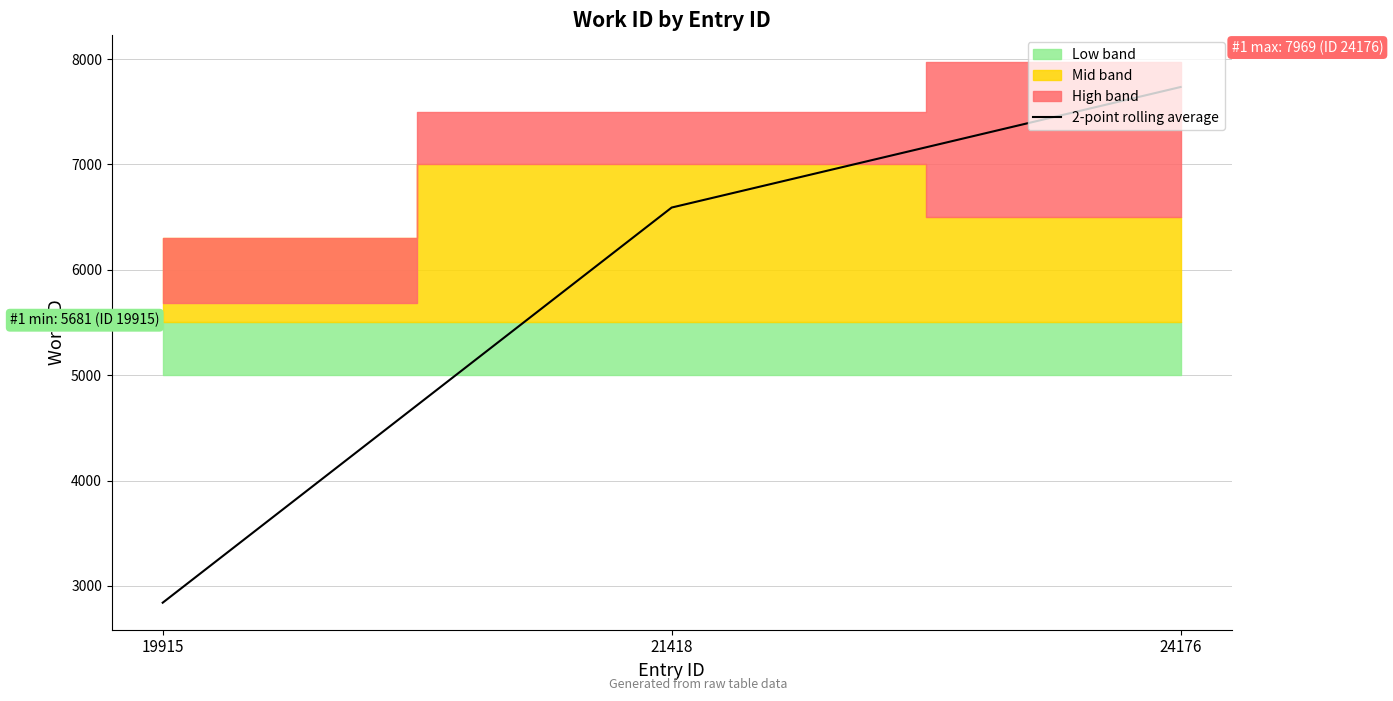

What is the value of the 3rd point from the left?

7735.0